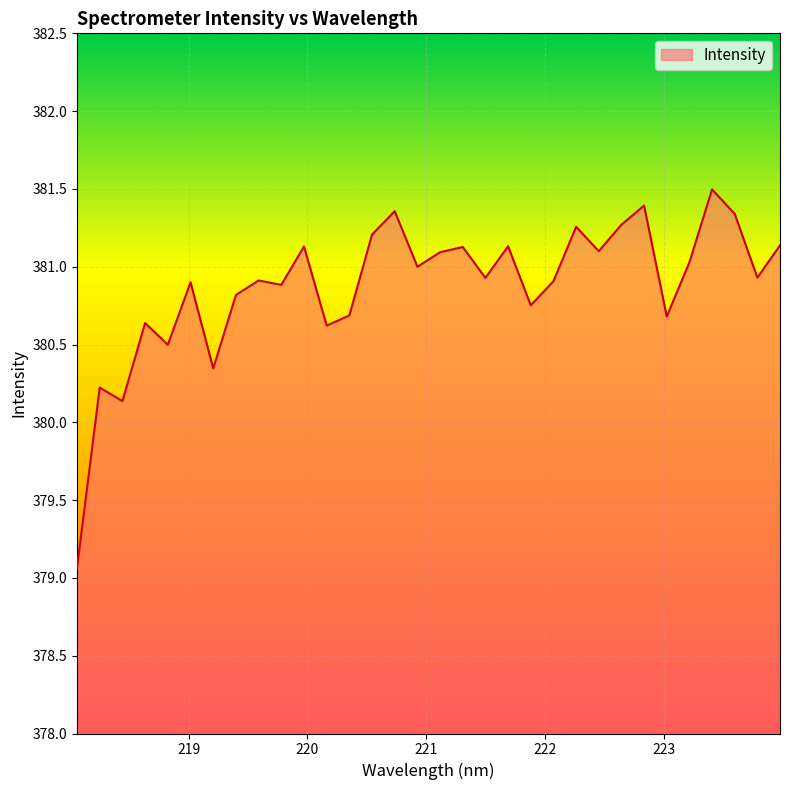

What is the difference between the maximum and minimum values?

2.4